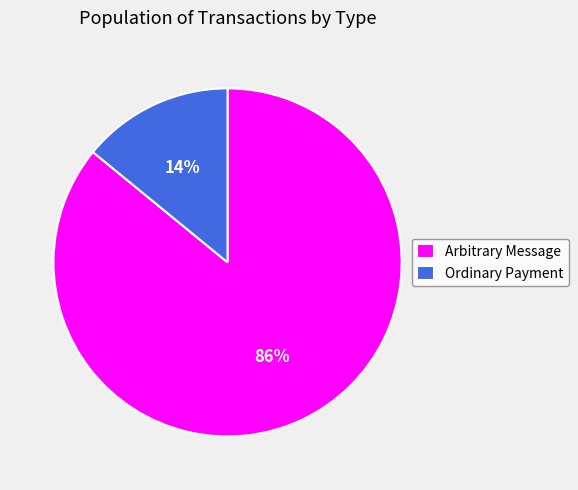

To the nearest percent, what percentage of the pie is Ordinary Payment?

14%